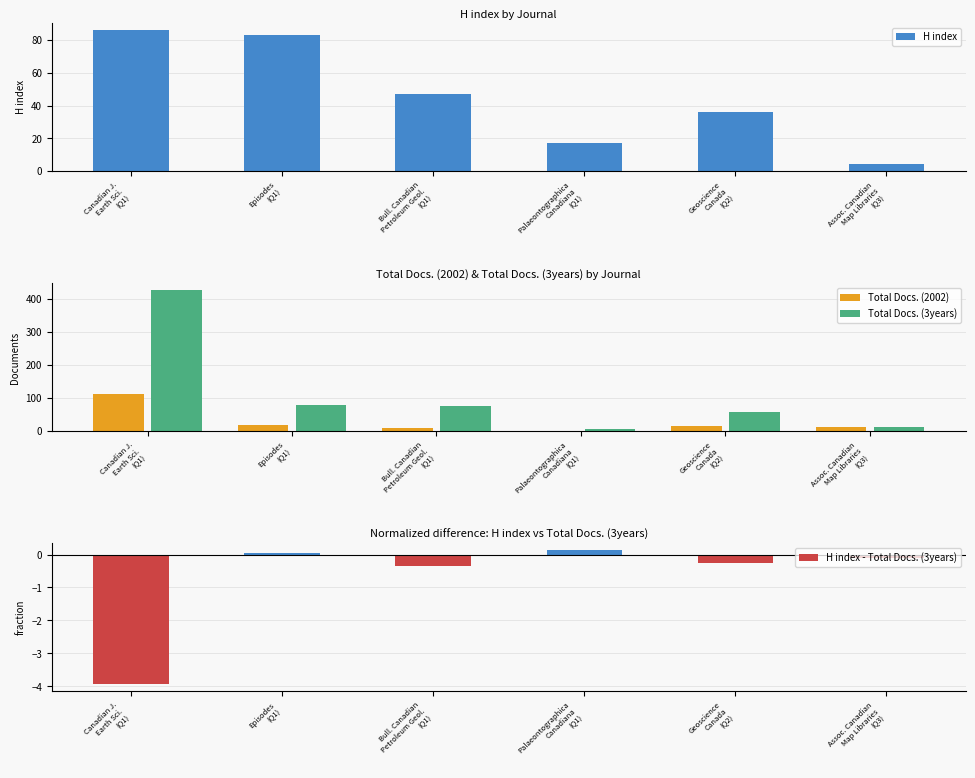

How many values in Total Docs. (2002) are above zero?

5